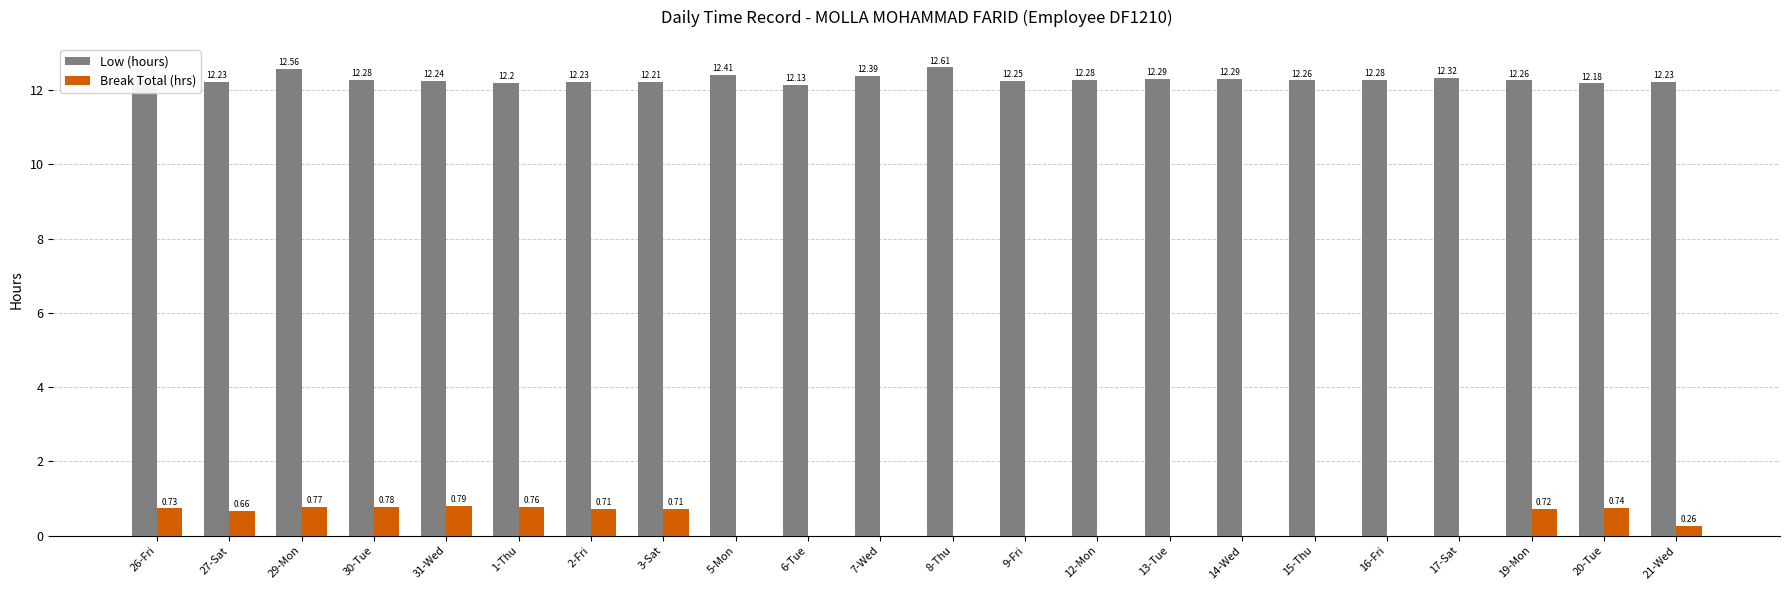

Which series has the largest total across all categories?

Low (hours)